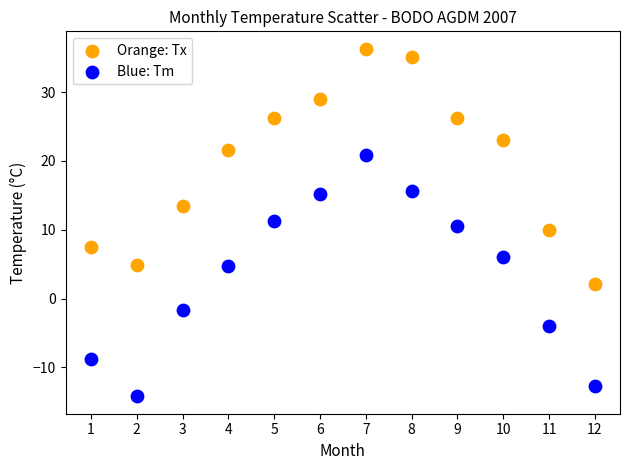

What are all the series names shown in the legend?

Orange: Tx, Blue: Tm